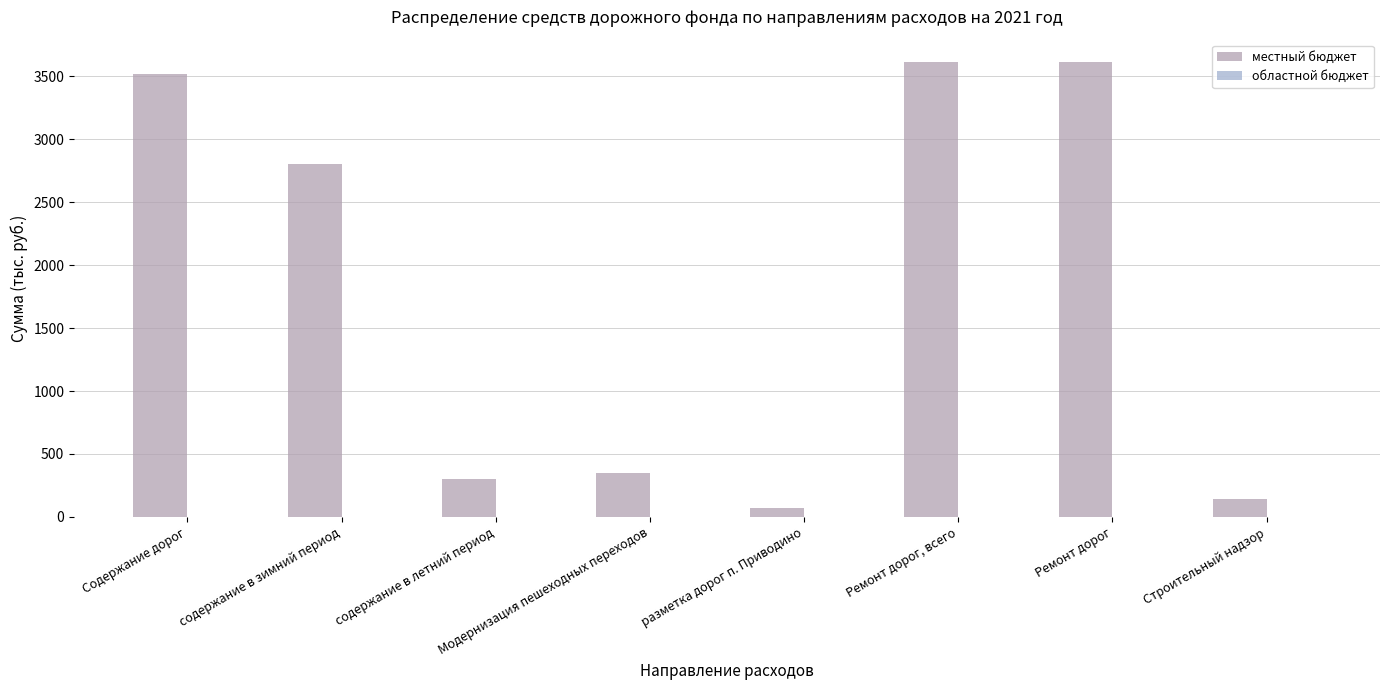

How many data points does each series have?

8